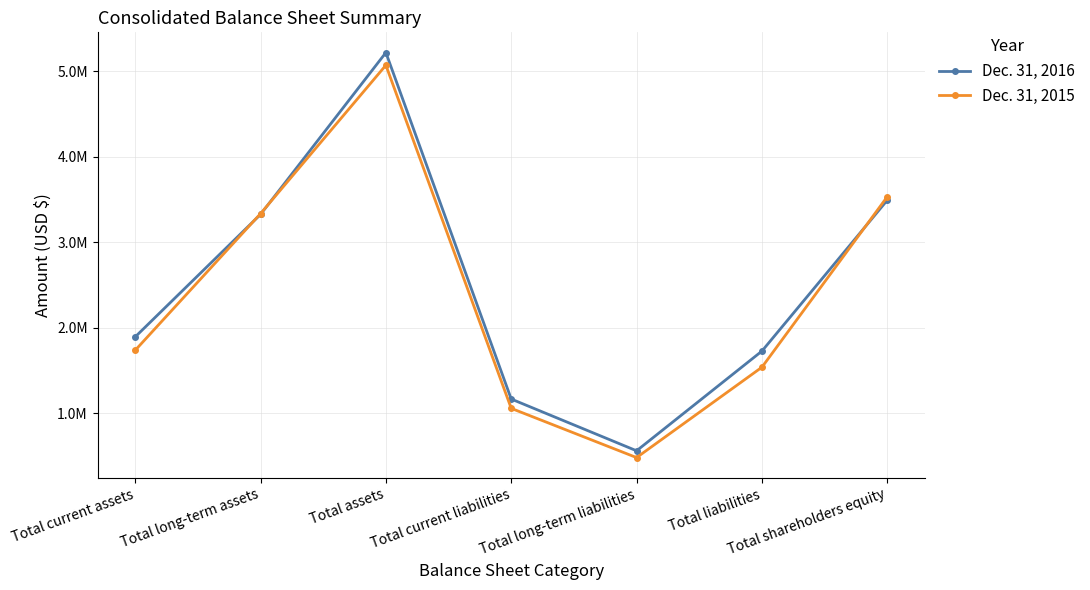

At which label is Dec. 31, 2015 closest to 2775520?

Total long-term assets